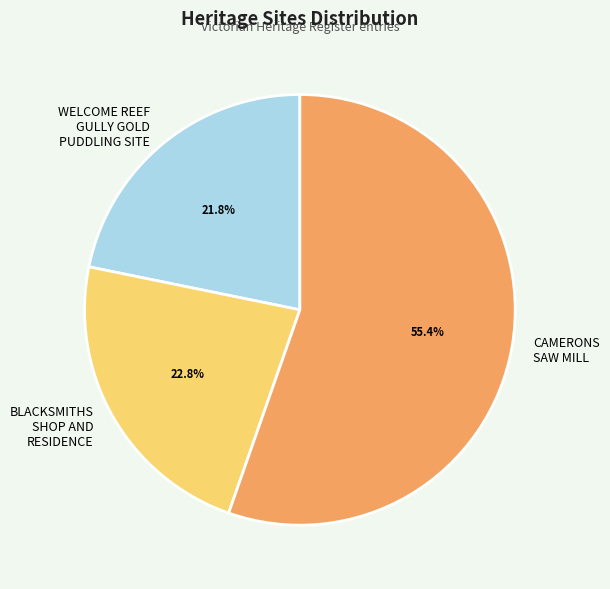

To the nearest percent, what portion does BLACKSMITHS SHOP AND RESIDENCE represent?

23%